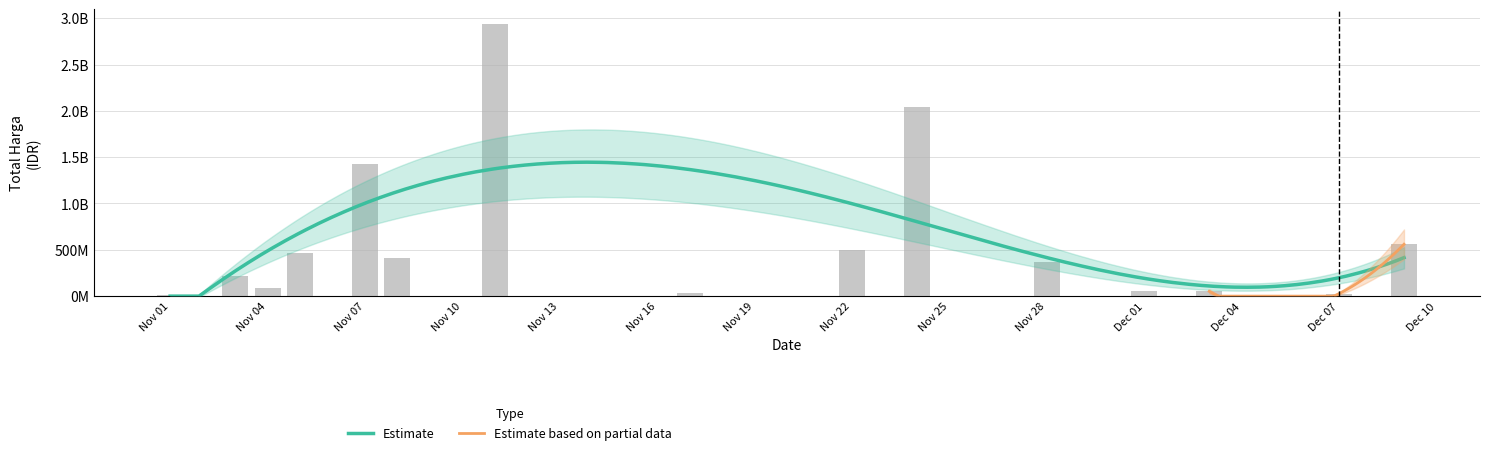

Does the chart contain stacked bars?

No